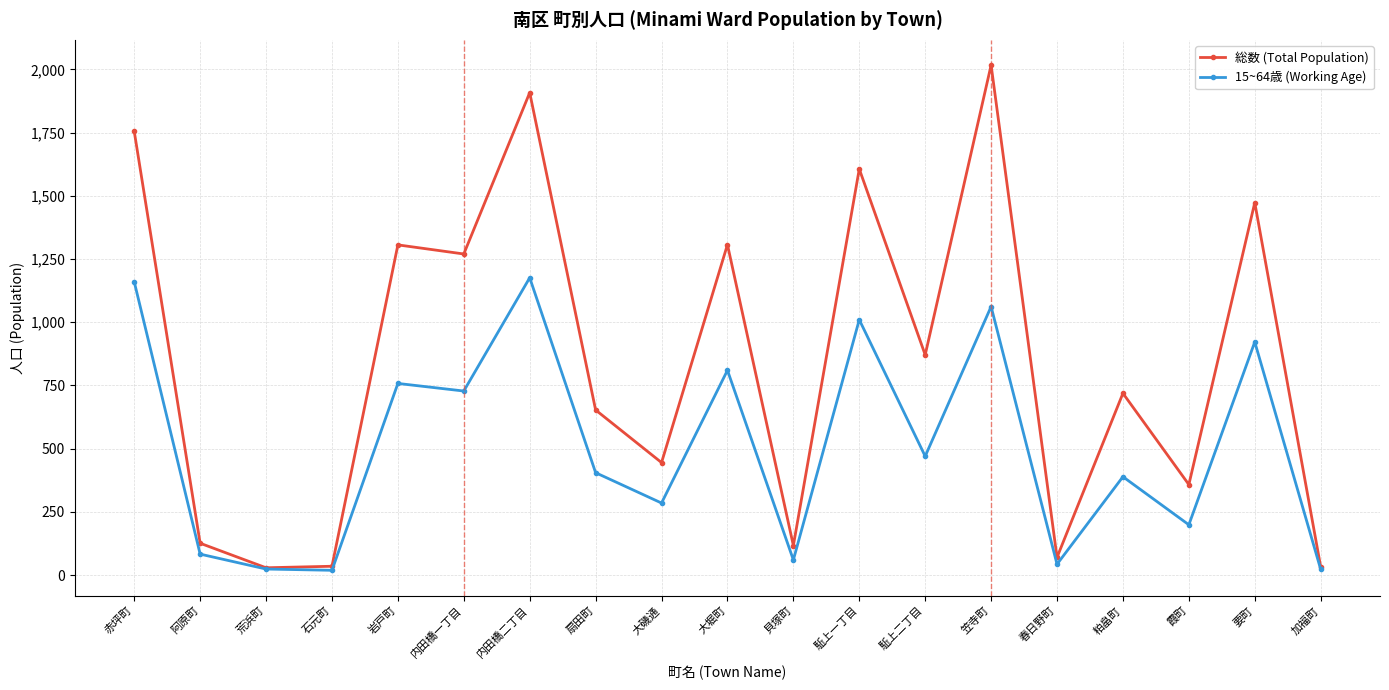

What is the total value across all series at 内田橋二丁目?

3084